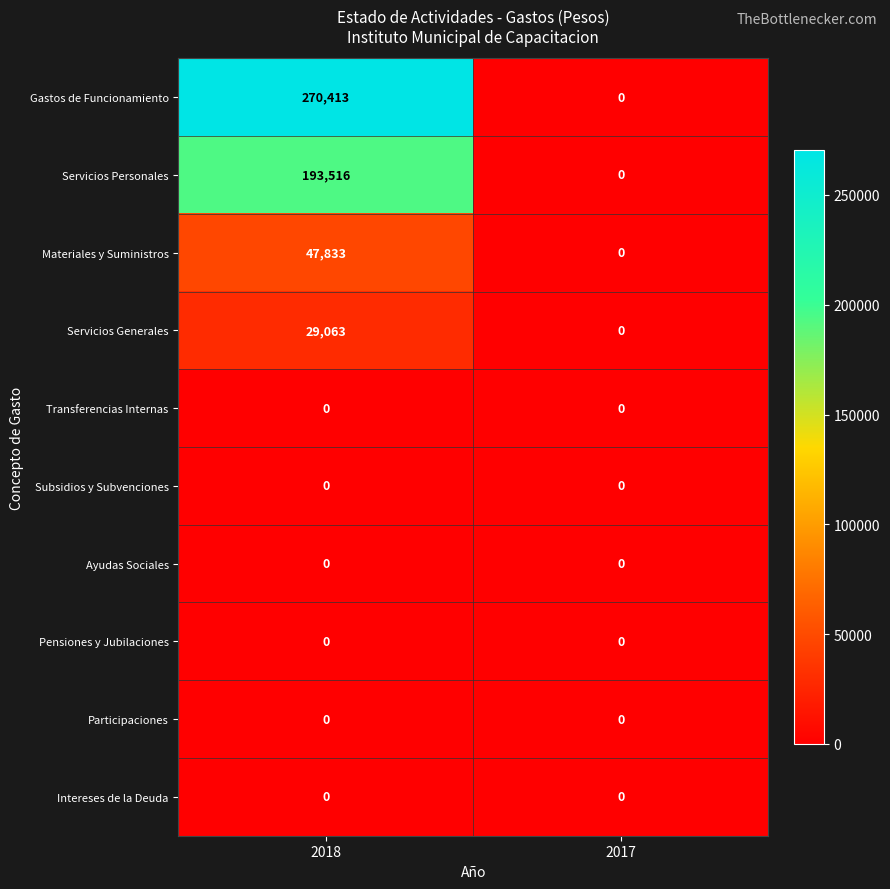

Reading left to right, extract all data points from this chart.

Gastos de Funcionamiento: 270413	0
Servicios Personales: 193516	0
Materiales y Suministros: 47833	0
Servicios Generales: 29063	0
Transferencias Internas: 0	0
Subsidios y Subvenciones: 0	0
Ayudas Sociales: 0	0
Pensiones y Jubilaciones: 0	0
Participaciones: 0	0
Intereses de la Deuda: 0	0